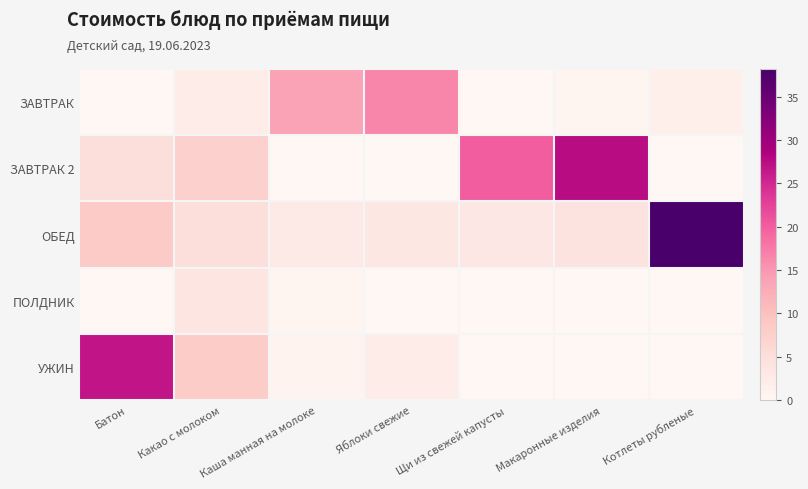

Reading left to right, what are all the values shown in this chart?

ЗАВТРАК: Батон=0.0	Какао с молоком=2.2	Каша манная на молоке=13.8	Яблоки свежие=16.5	Щи из свежей капусты=0.0	Макаронные изделия=0.6	Котлеты рубленые=1.7
ЗАВТРАК 2: Батон=5.0	Какао с молоком=7.4	Каша манная на молоке=0.0	Яблоки свежие=0.0	Щи из свежей капусты=20.0	Макаронные изделия=27.5	Котлеты рубленые=0.0
ОБЕД: Батон=8.5	Какао с молоком=4.9	Каша манная на молоке=2.9	Яблоки свежие=3.3	Щи из свежей капусты=3.2	Макаронные изделия=4.1	Котлеты рубленые=38.2
ПОЛДНИК: Батон=0.0	Какао с молоком=3.6	Каша манная на молоке=0.6	Яблоки свежие=0.0	Щи из свежей капусты=0.0	Макаронные изделия=0.0	Котлеты рубленые=0.0
УЖИН: Батон=26.8	Какао с молоком=8.1	Каша манная на молоке=0.8	Яблоки свежие=2.3	Щи из свежей капусты=0.0	Макаронные изделия=0.0	Котлеты рубленые=0.0